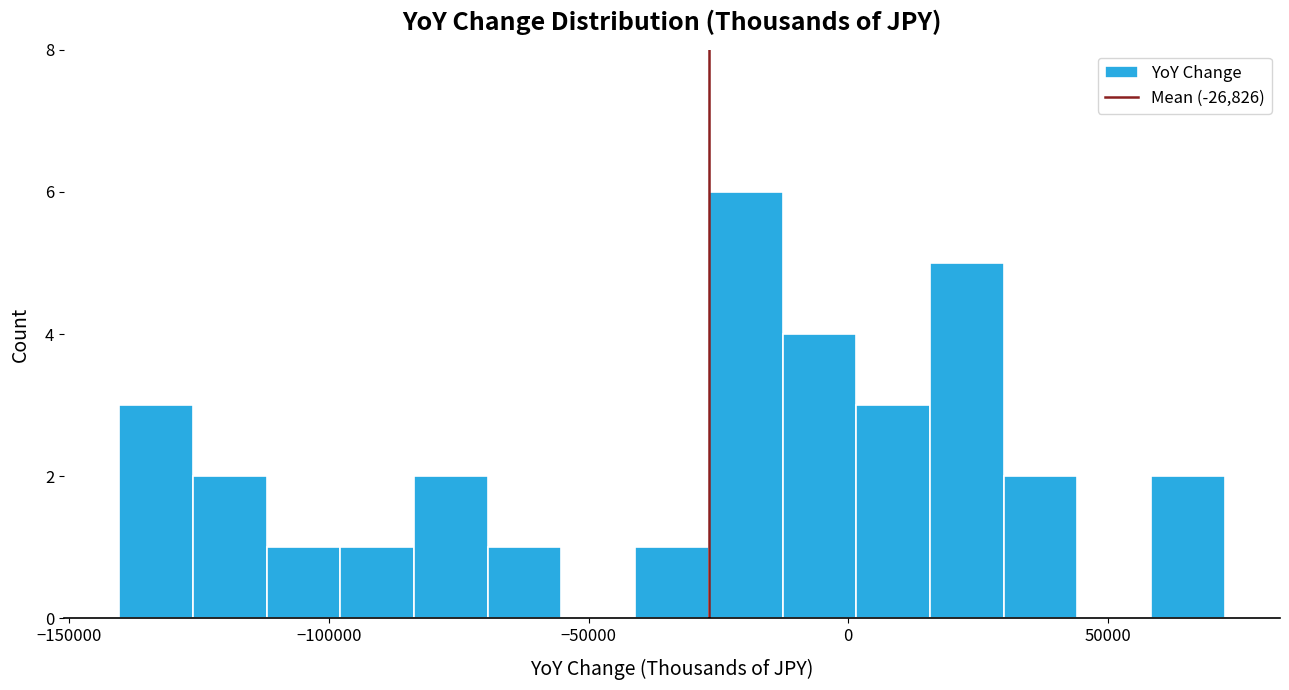

Read against the x-axis, roughly where is the centre of the tallest bar?

-20000